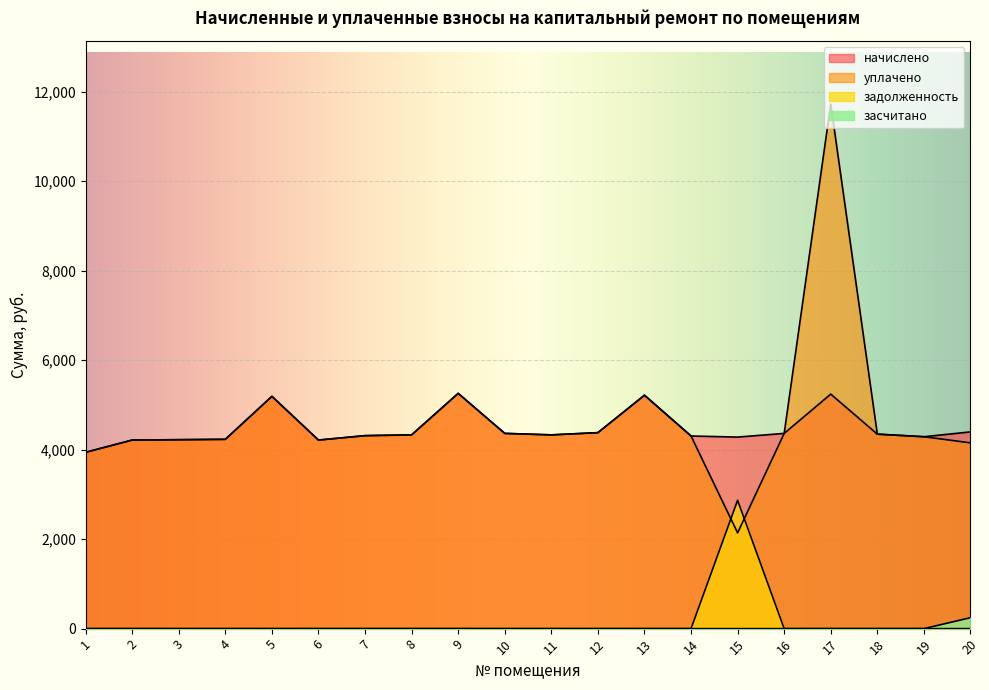

True or false: засчитано and задолженность cross at least once.

False